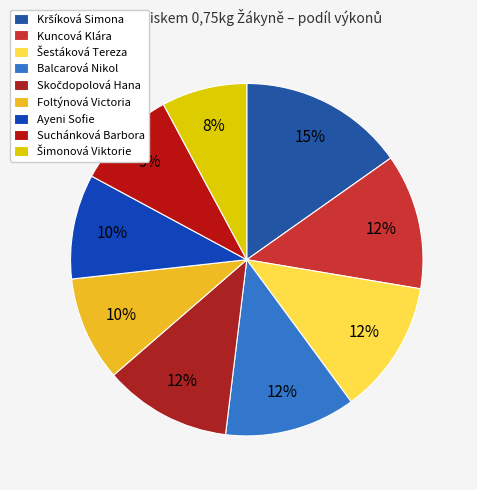

Which category has the smallest portion of the pie?

Šimonová Viktorie